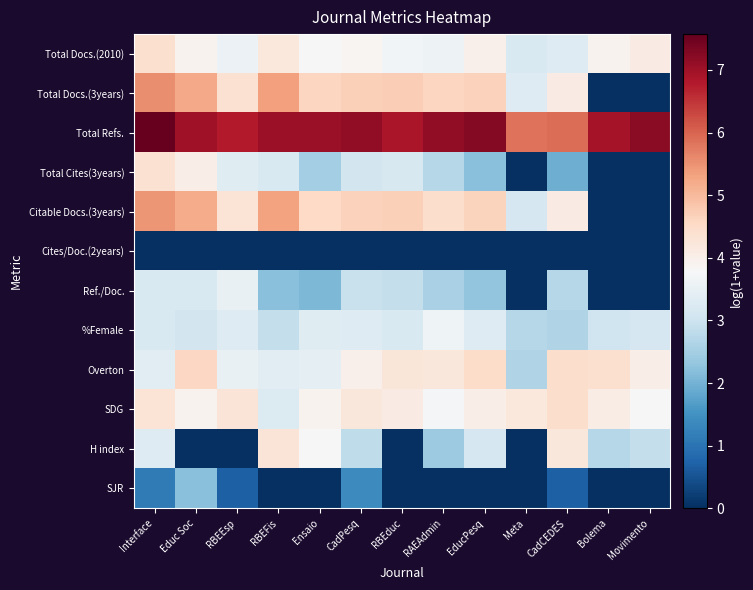

At which category is the sum across all series the highest?

Interface